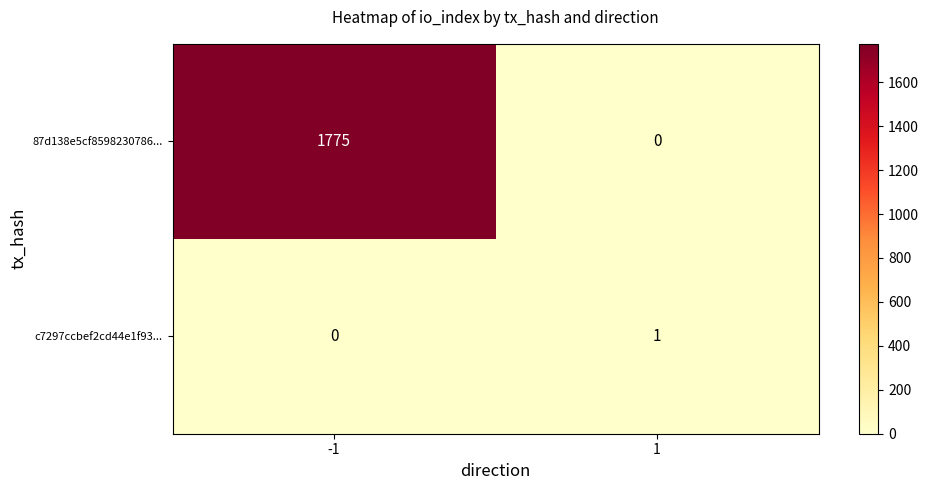

List the series in order of their overall mean, lowest first.

c7297ccbef2cd44e1f93..., 87d138e5cf8598230786...